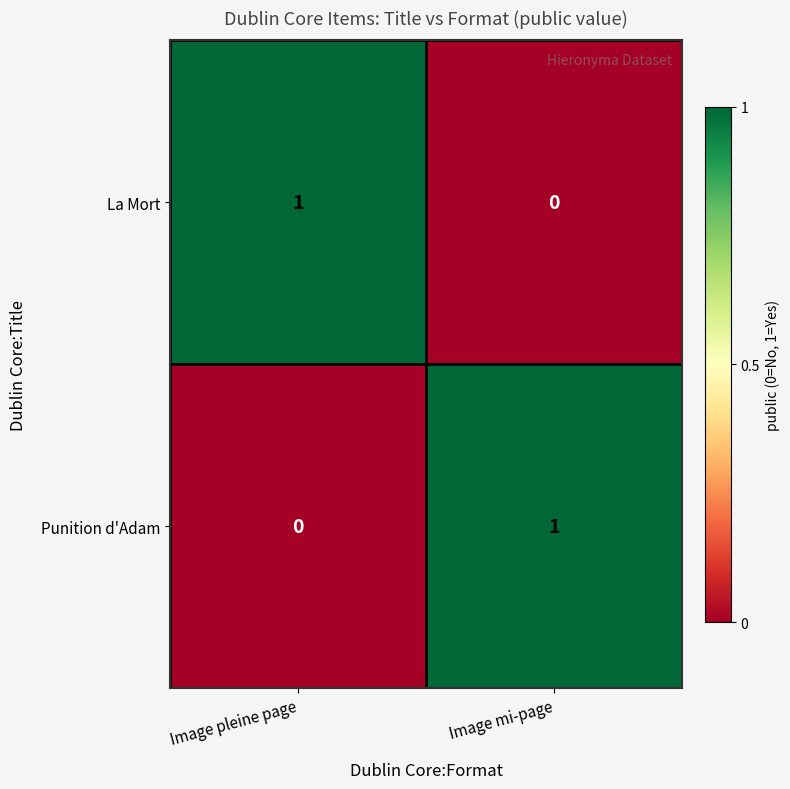

Rank the categories by Punition d'Adam value from lowest to highest.

Image pleine page, Image mi-page